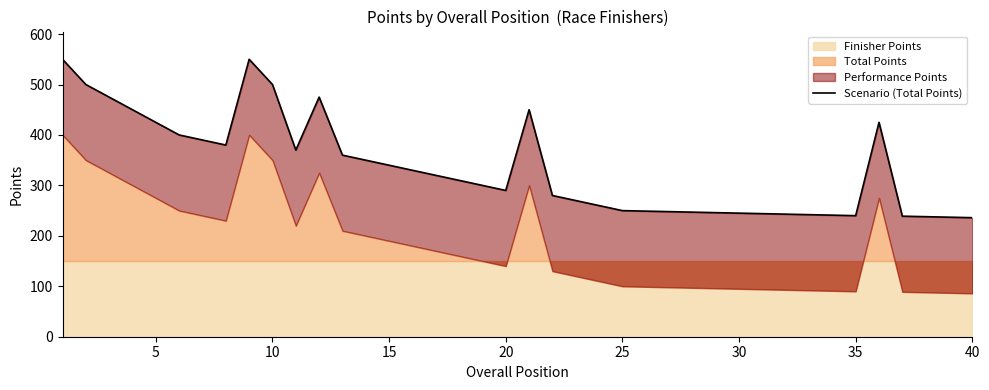

How many values are below 310?

20